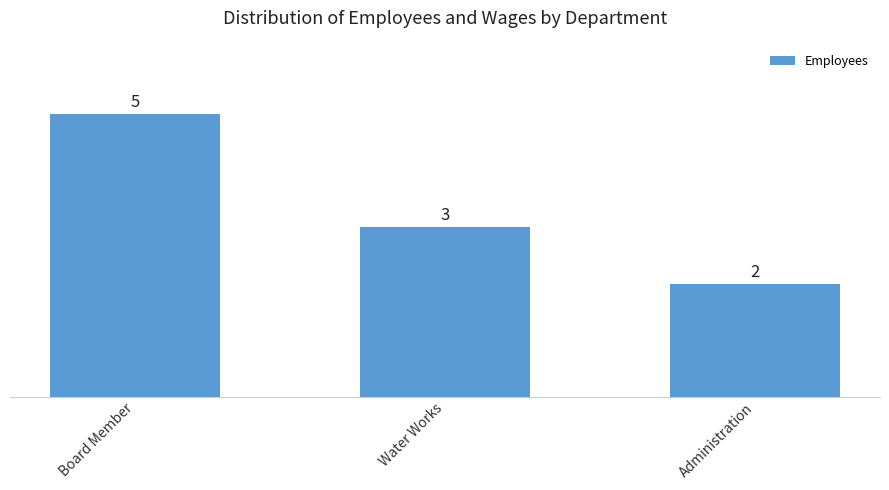

The chart shows a value of 7 at Board Member. True or false?

False